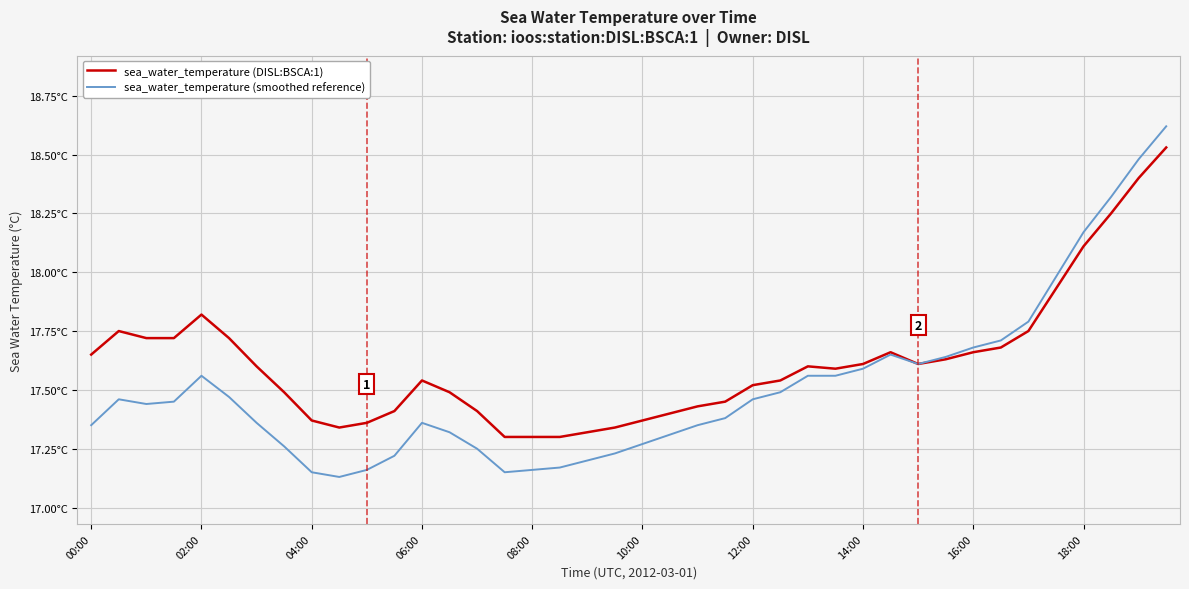

At how many categories does at least one series exceed 17?

40